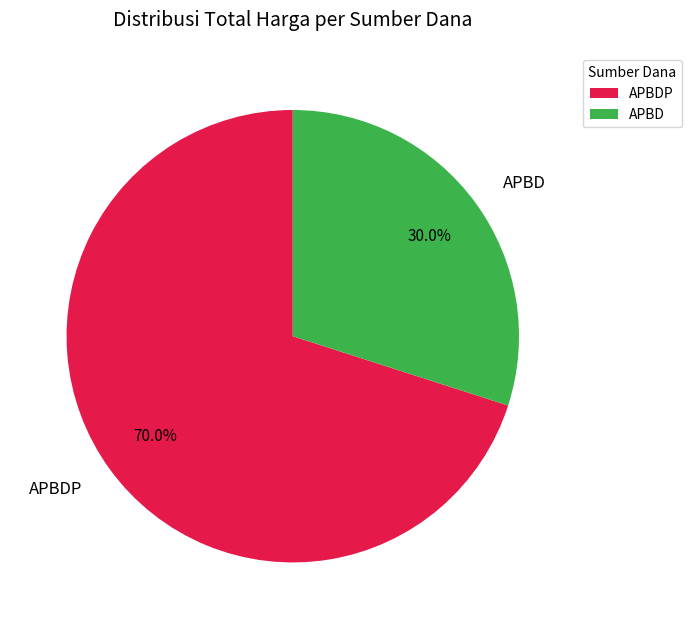

The APBD slice represents 1% of the pie. True or false?

False